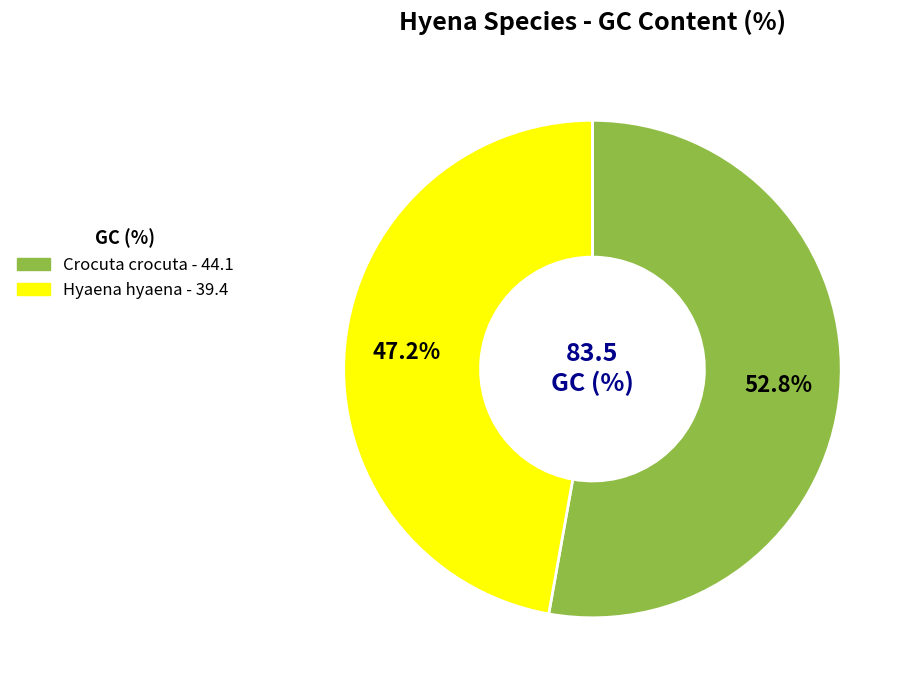

To the nearest percent, what is the difference between the largest and smallest slice percentages?

6%